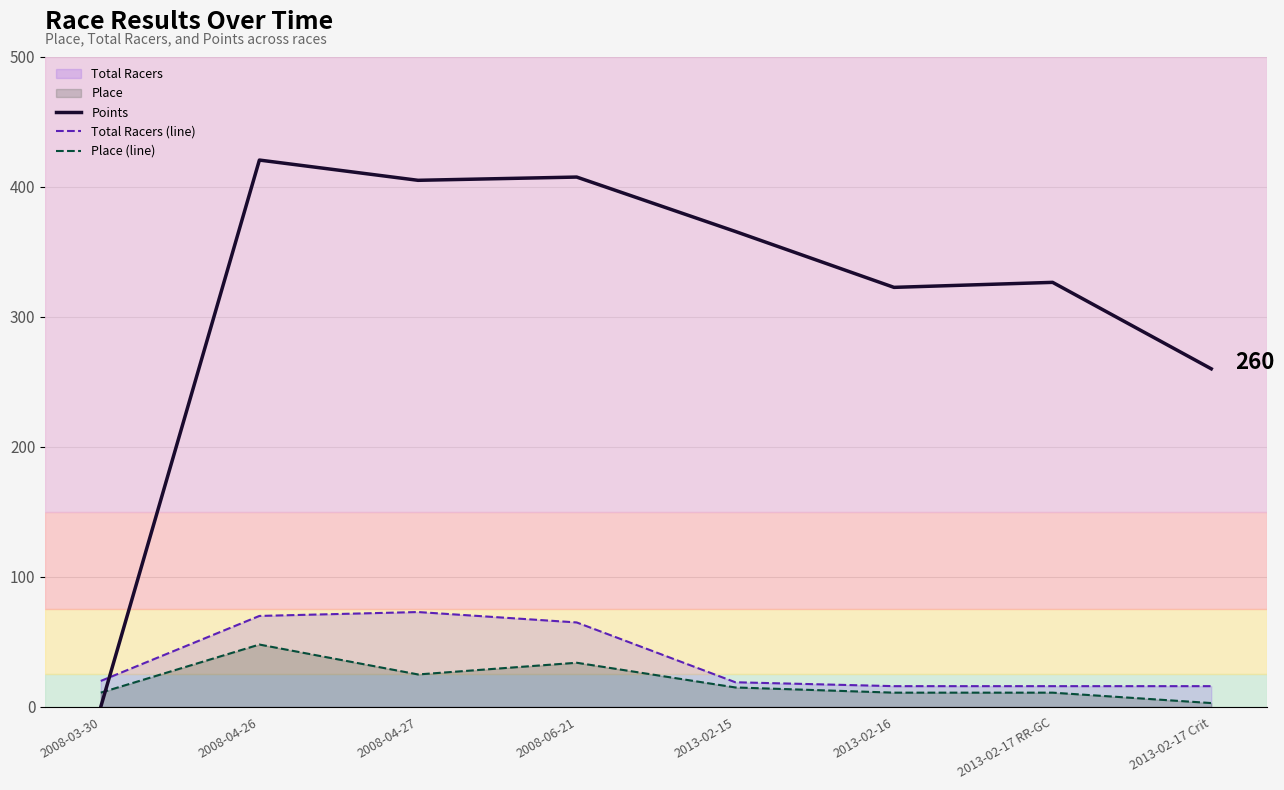

What is the average value of the Total Racers (line) series?

36.9